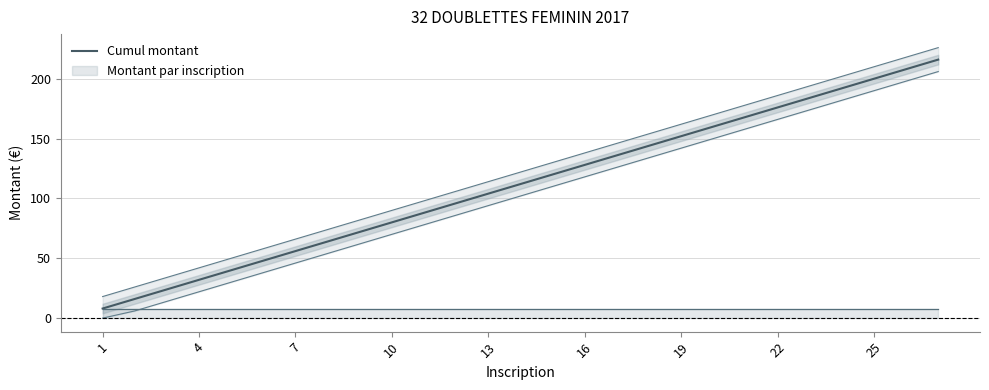

The Cumul montant series shows 56 at 7. True or false?

True